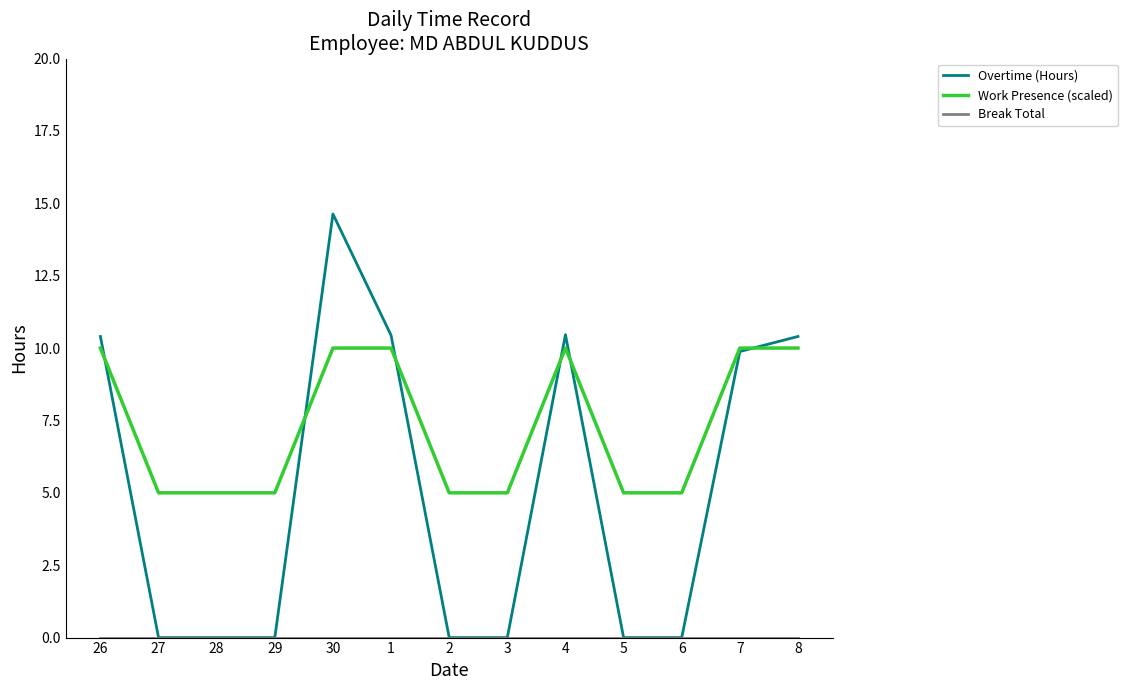

What is the total value across all series at 7?

19.9